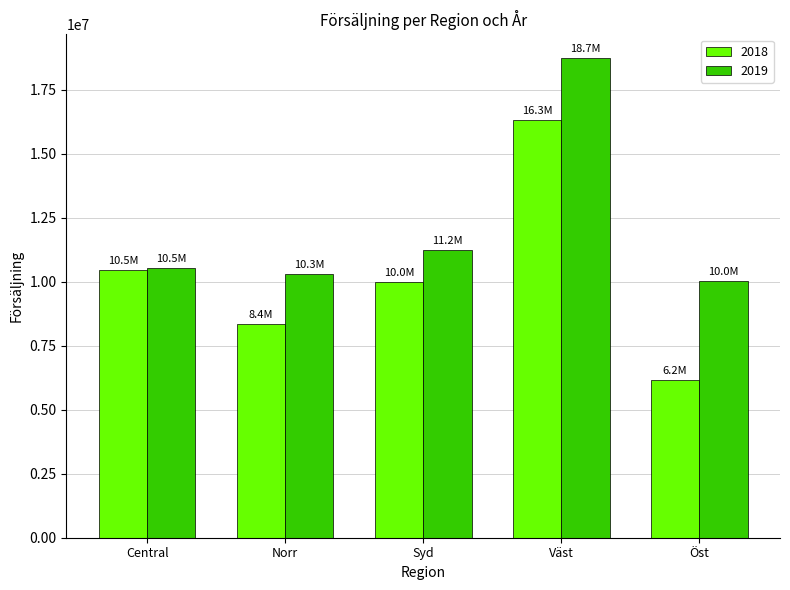

Rank the categories by 2018 value from highest to lowest.

Väst, Central, Syd, Norr, Öst